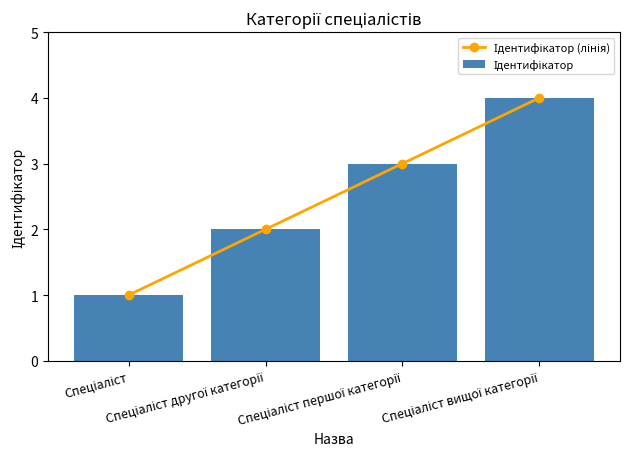

What is the difference between the Ідентифікатор (лінія) values at Спеціаліст and Спеціаліст першої категорії?

2